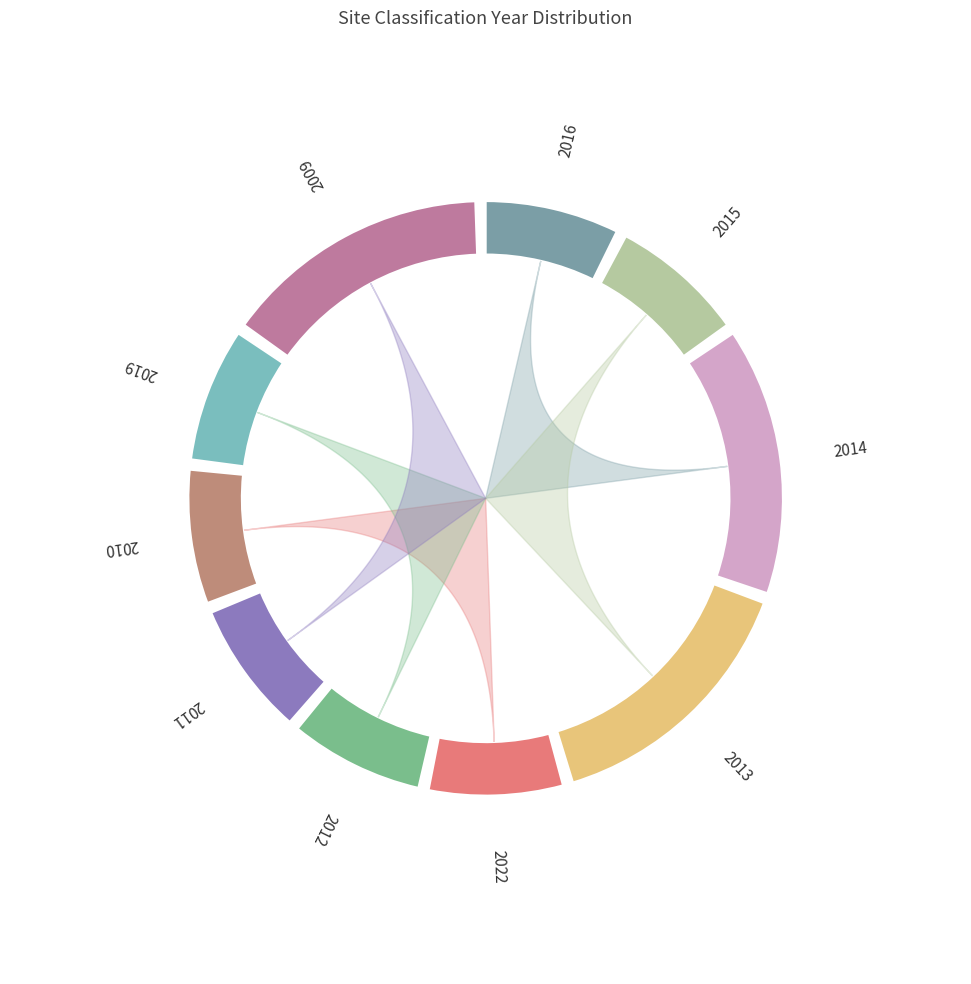

What is the total percentage of 2009 and 2010?

23.1%